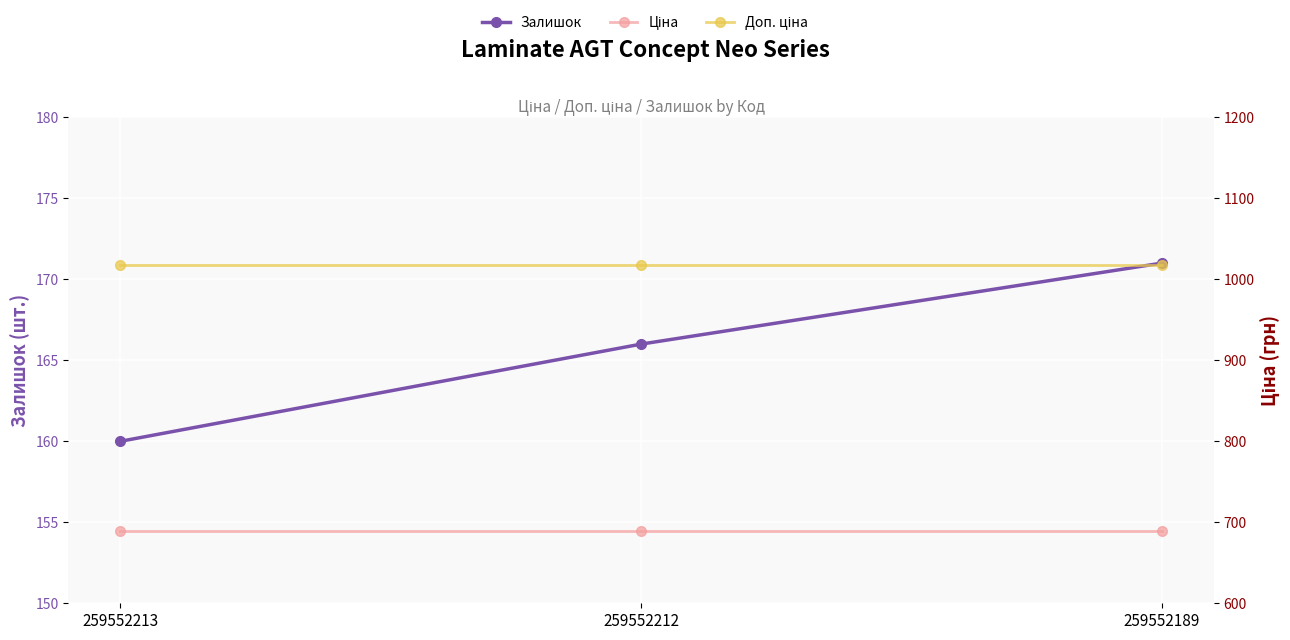

What is the average value of the Доп. ціна series?

1017.2